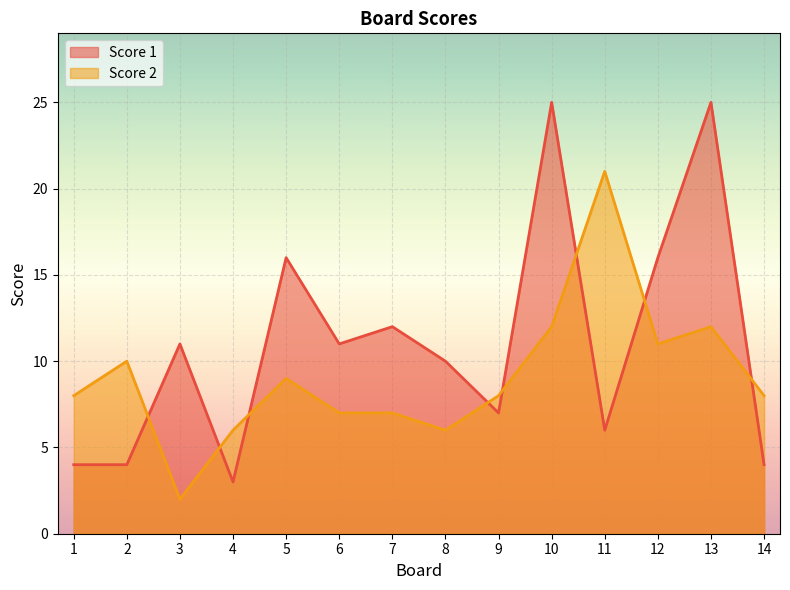

At which category is the sum across all series the highest?

10